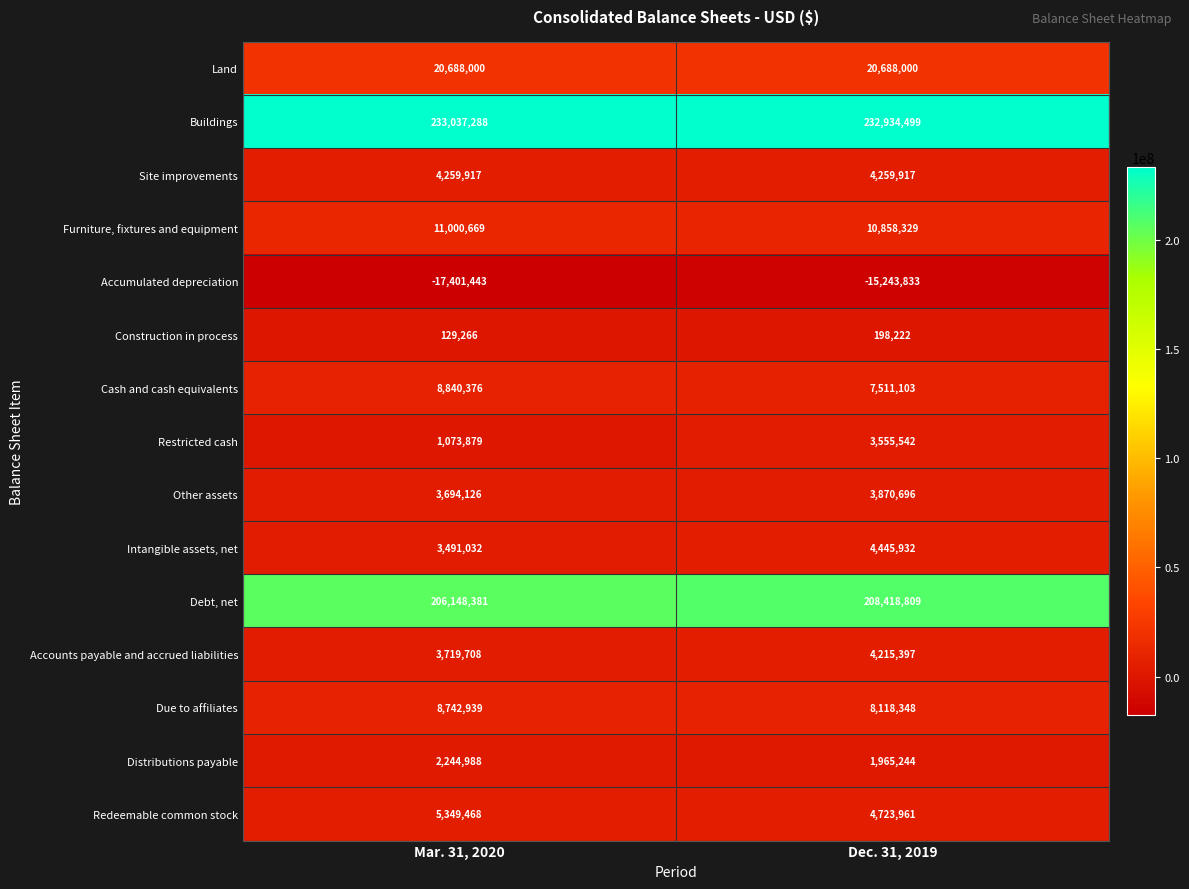

What is the total value across all series at Dec. 31, 2019?

500520166